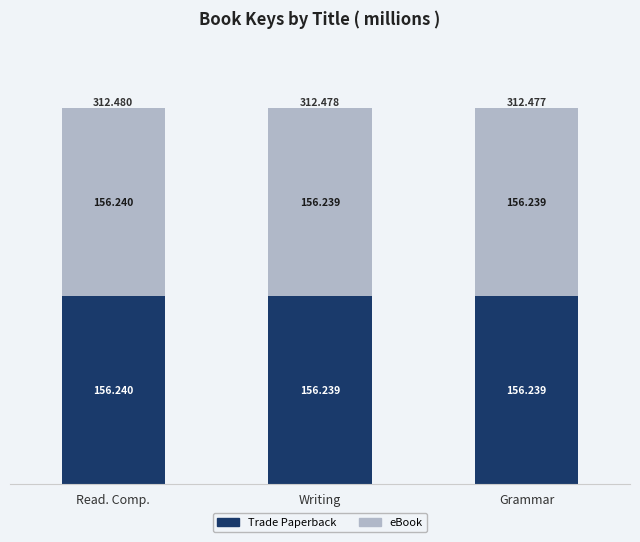

At which label is eBook closest to 156239229?

Writing